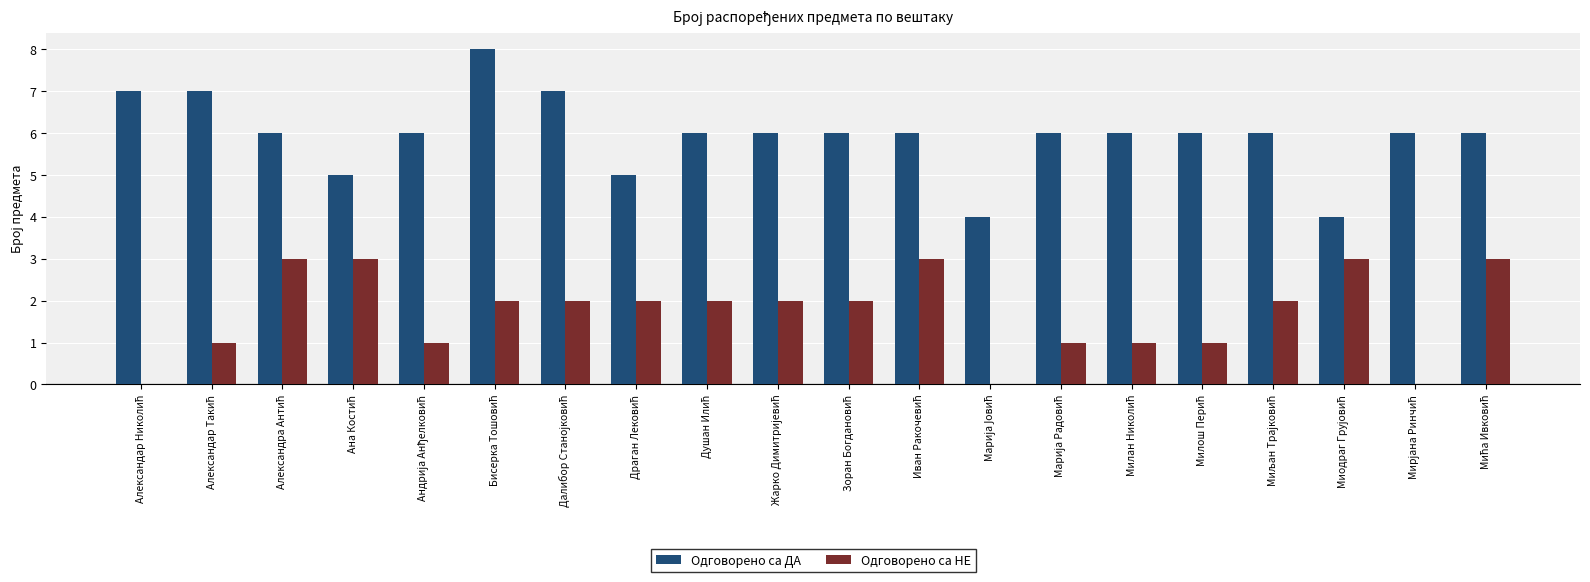

How many distinct data groups are displayed?

2